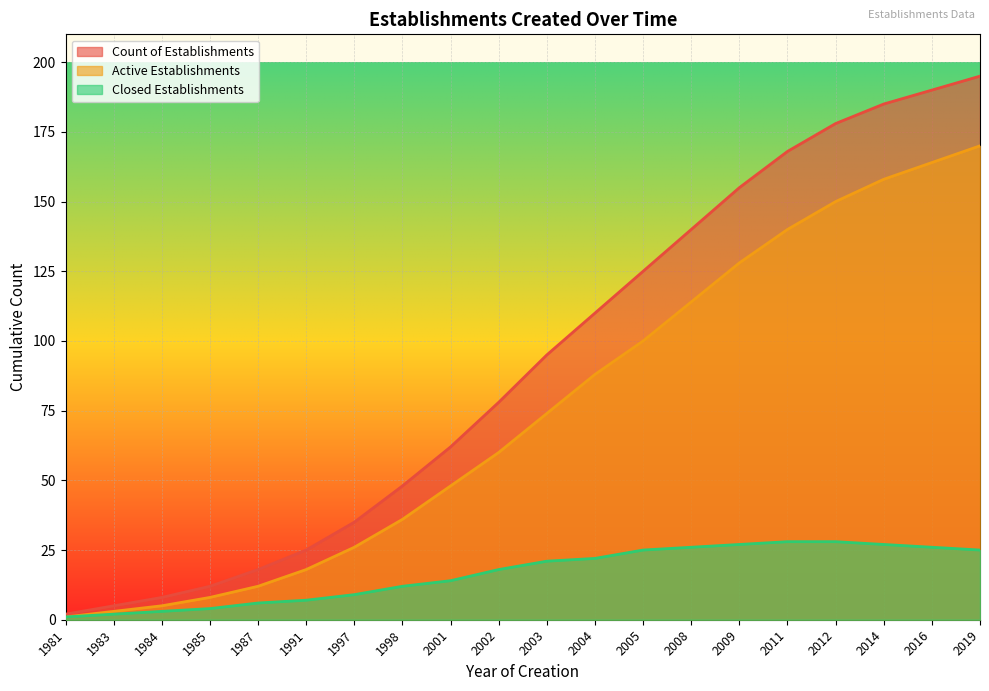

True or false: Count of Establishments and Closed Establishments intersect in this chart.

False